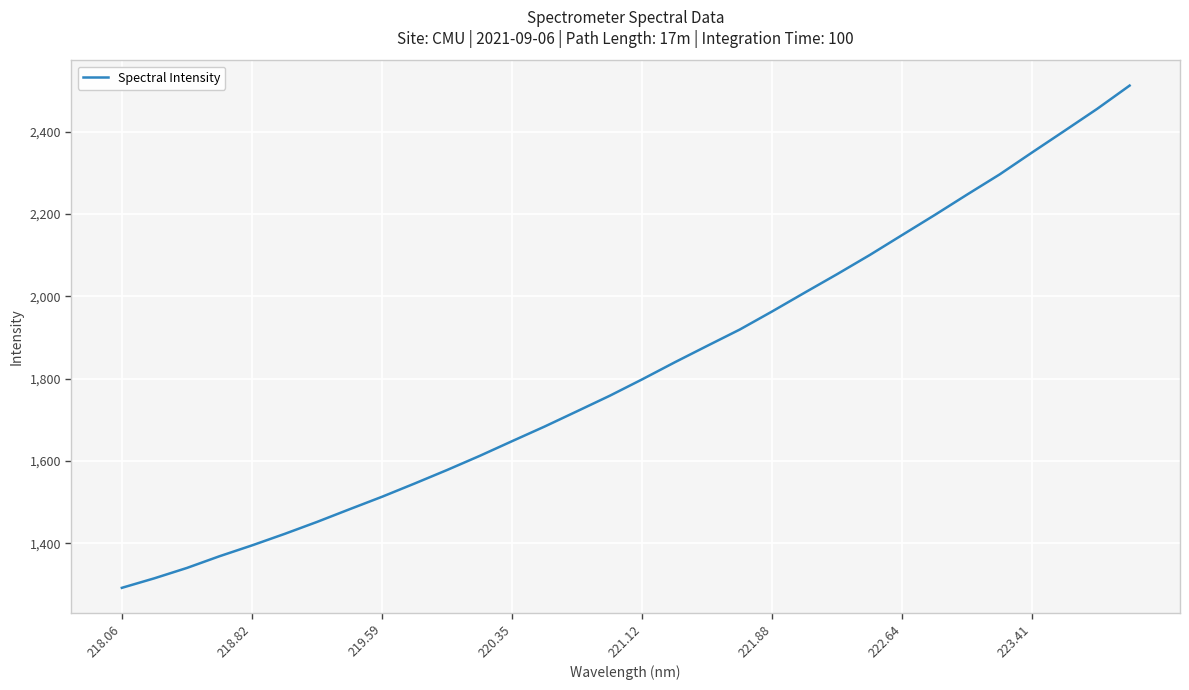

What is the maximum value shown in the chart?

2512.5